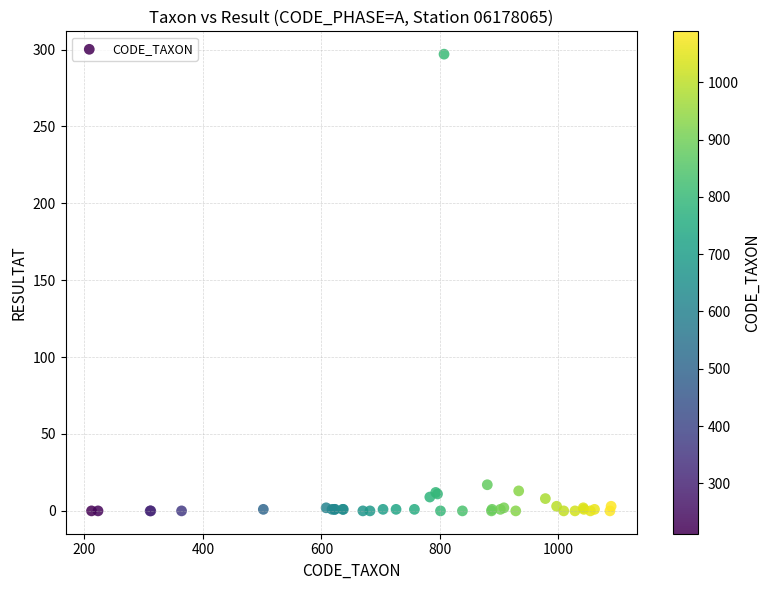

What Y value in the scatter plot is closest to 148?

17